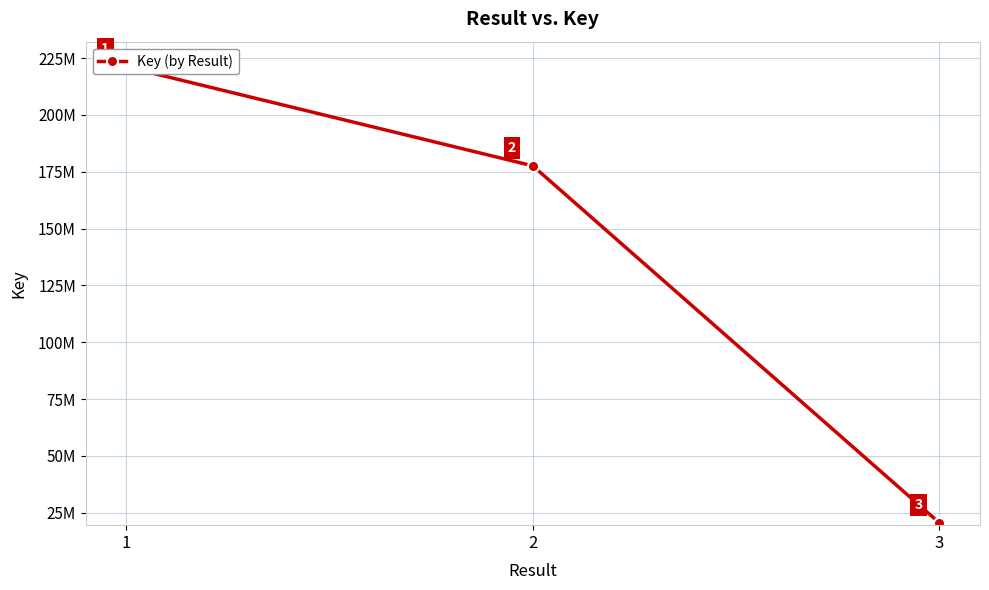

List the labels in order of value, largest first.

1, 2, 3